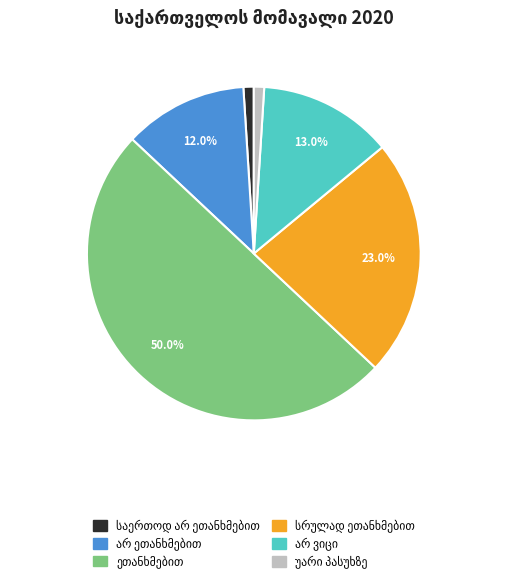

Which has a higher value, არ ვიცი or არ ეთანხმებით?

არ ვიცი